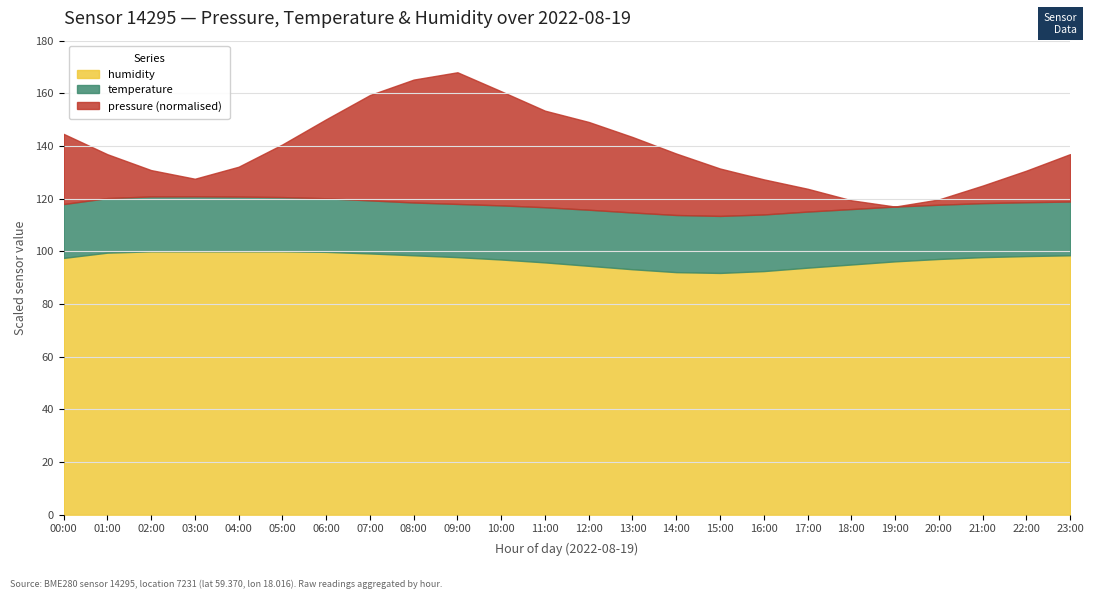

Where does the pressure series first go above 136?

00:00